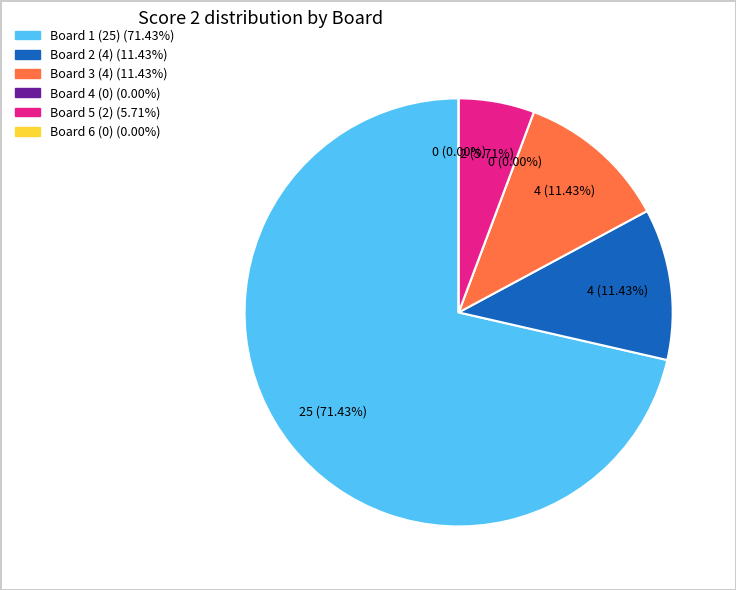

To the nearest percent, what is the combined percentage of Board 3 and Board 1?

83%